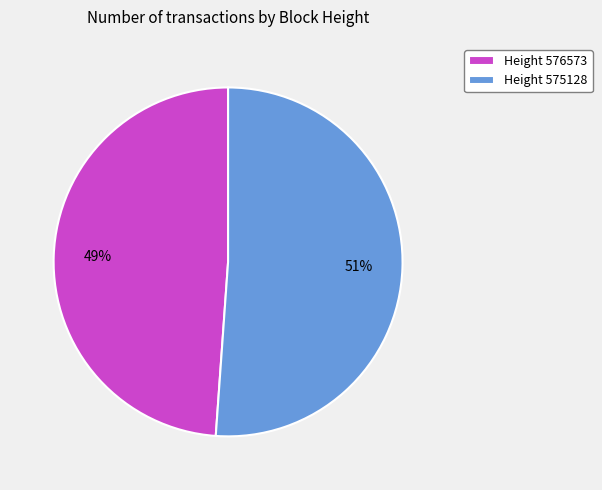

How many slices are in this pie chart?

2